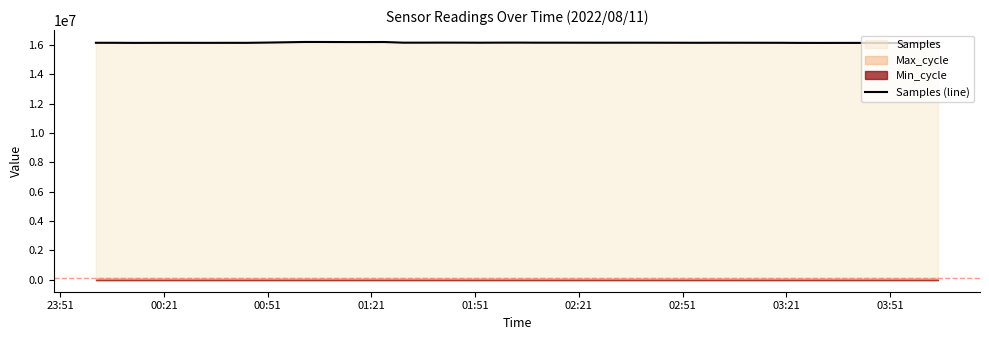

Reading right to left, extract all data points from this chart.

16136202	16129636	16122055	16125093	16127616	16128202	16126495	16128413	16135397	16138683	16139435	16135932	16140801	16142333	16141022	16143774	16143235	16147874	16146838	16141686	16146300	16147913	16144380	16143642	16188716	16184619	16185157	16190313	16191160	16170375	16149828	16132578	16133200	16131735	16132391	16133476	16130878	16129064	16134949	16135879